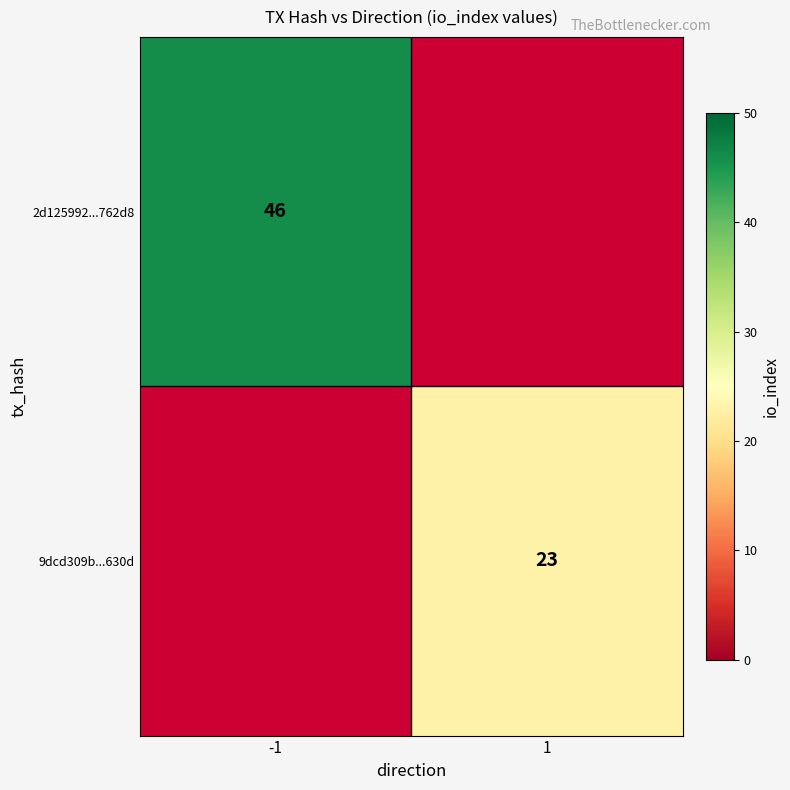

True or false: 2d125992...762d8 has a value of 16 at -1.

False